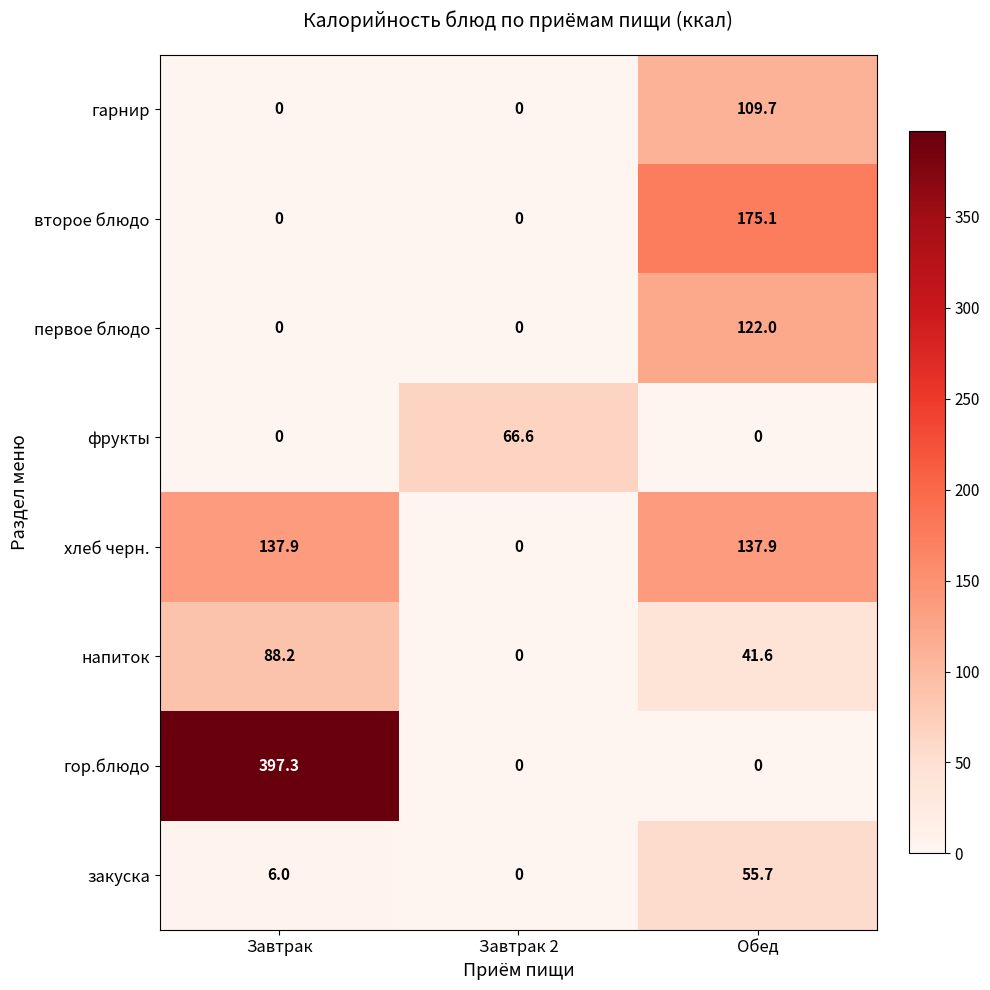

What is the maximum value shown in the chart?

397.3